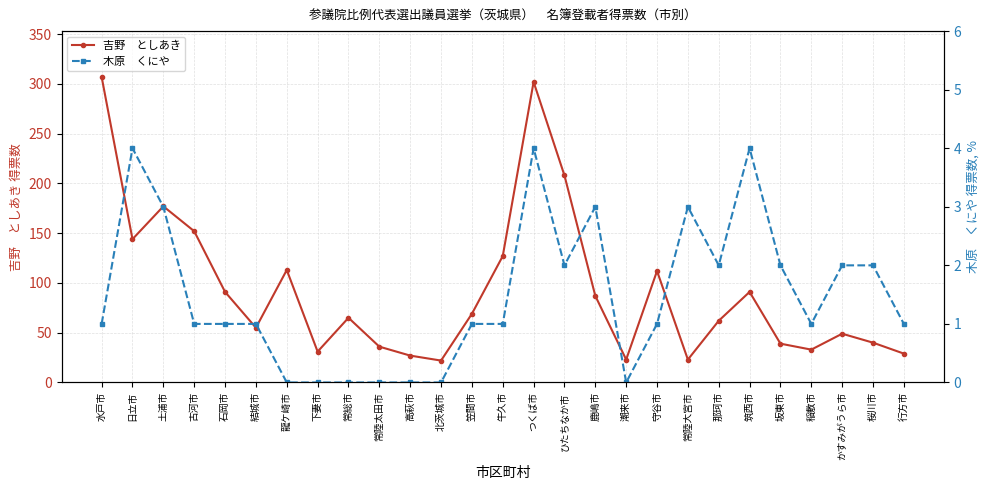

Is the value of 吉野　としあき at 龍ケ崎市 greater than the value of 木原　くにや at 常陸太田市?

Yes